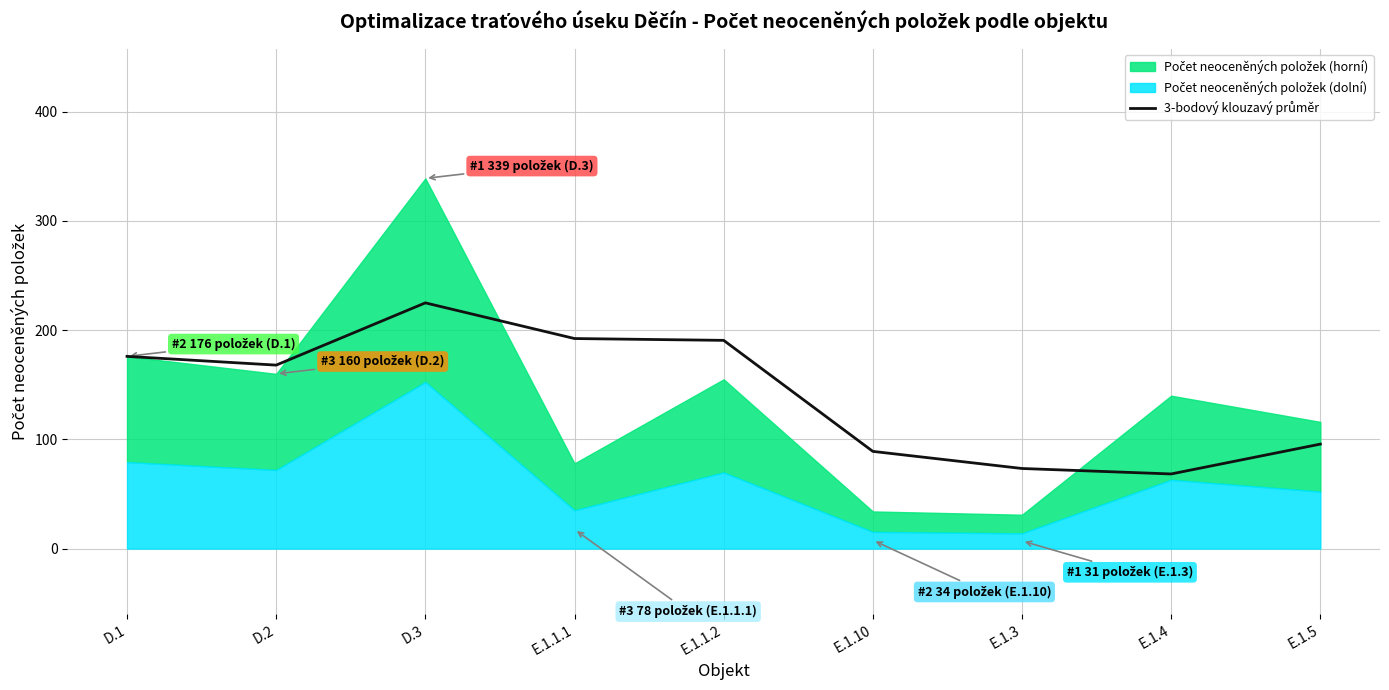

Reading left to right, transcribe all the data shown in this chart.

176.0	168.0	225.0	192.3	190.7	89.0	73.3	68.3	95.7